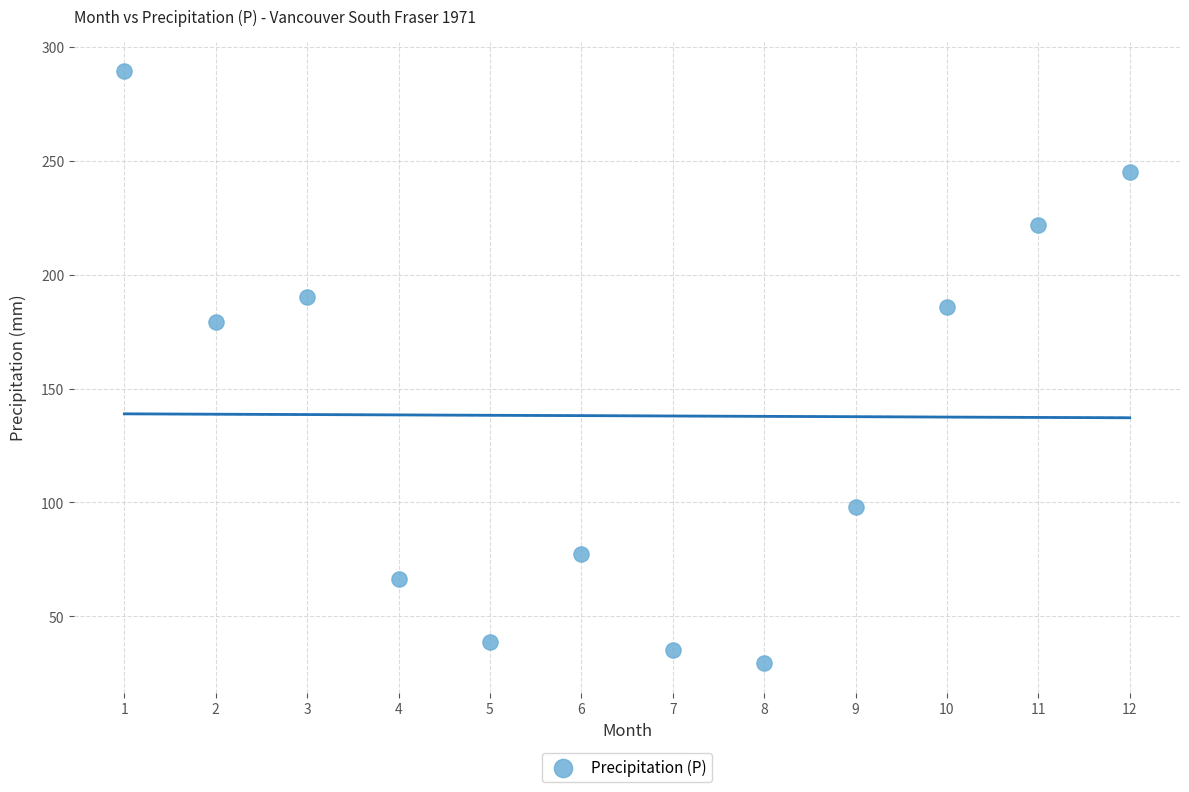

What Y value in the scatter plot is closest to 159?

179.1